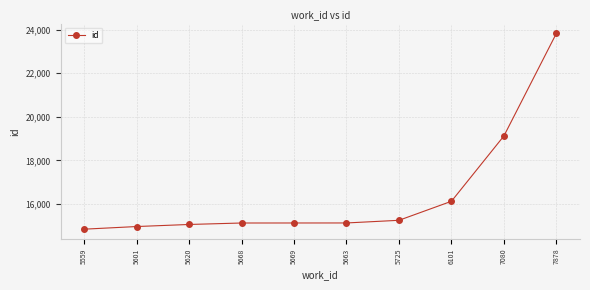

What is the value of the 8th point from the left?

16131